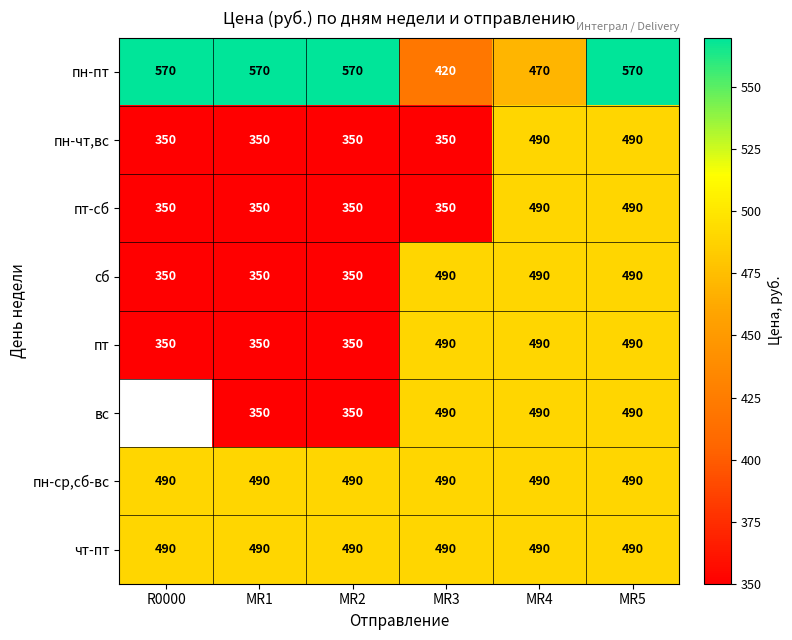

What is the sum of all пн-ср,сб-вс values?

2940